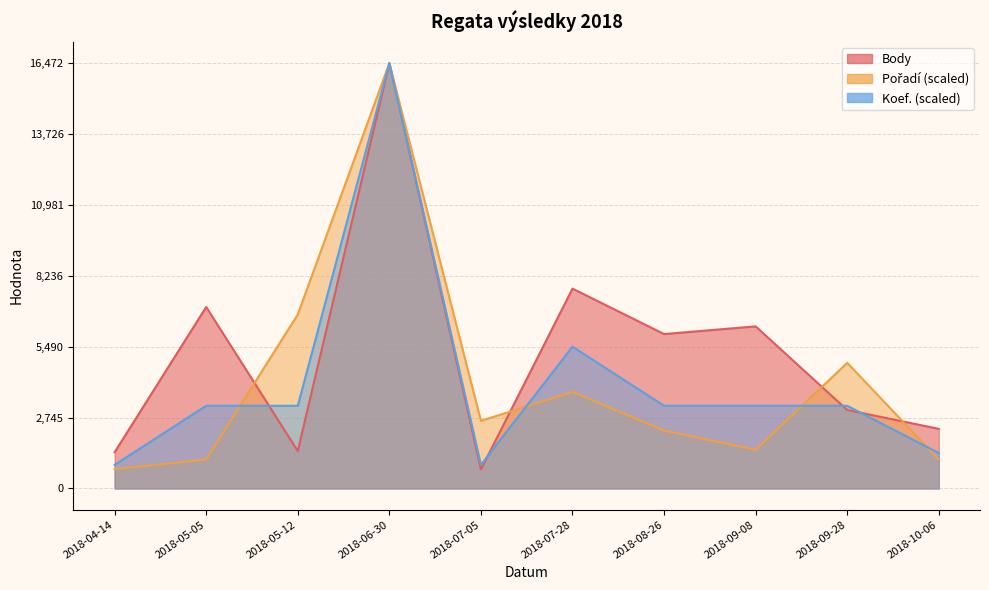

What is the average value of the Pořadí series?

4118.0